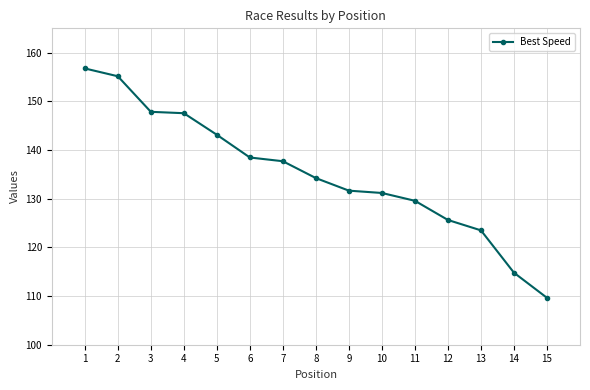

Which has a higher value, 6 or 3?

3